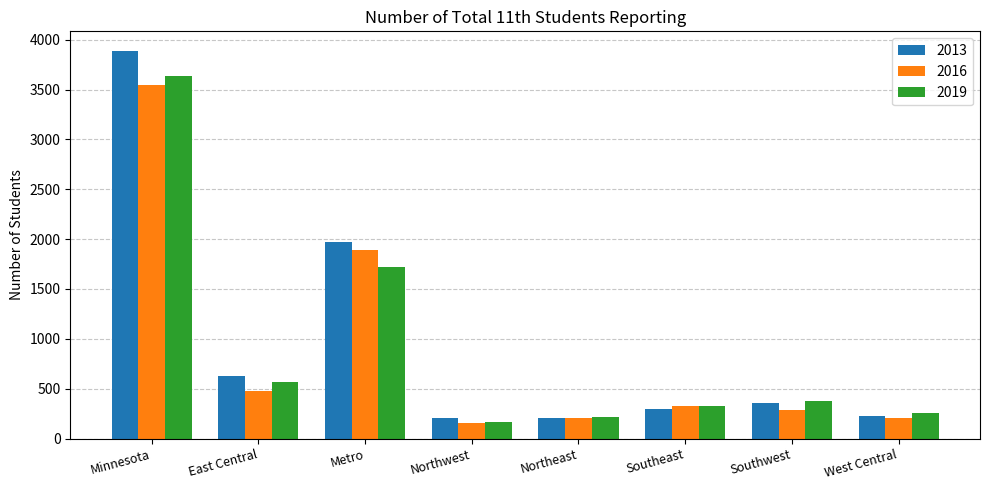

At which category is the sum across all series the highest?

Minnesota